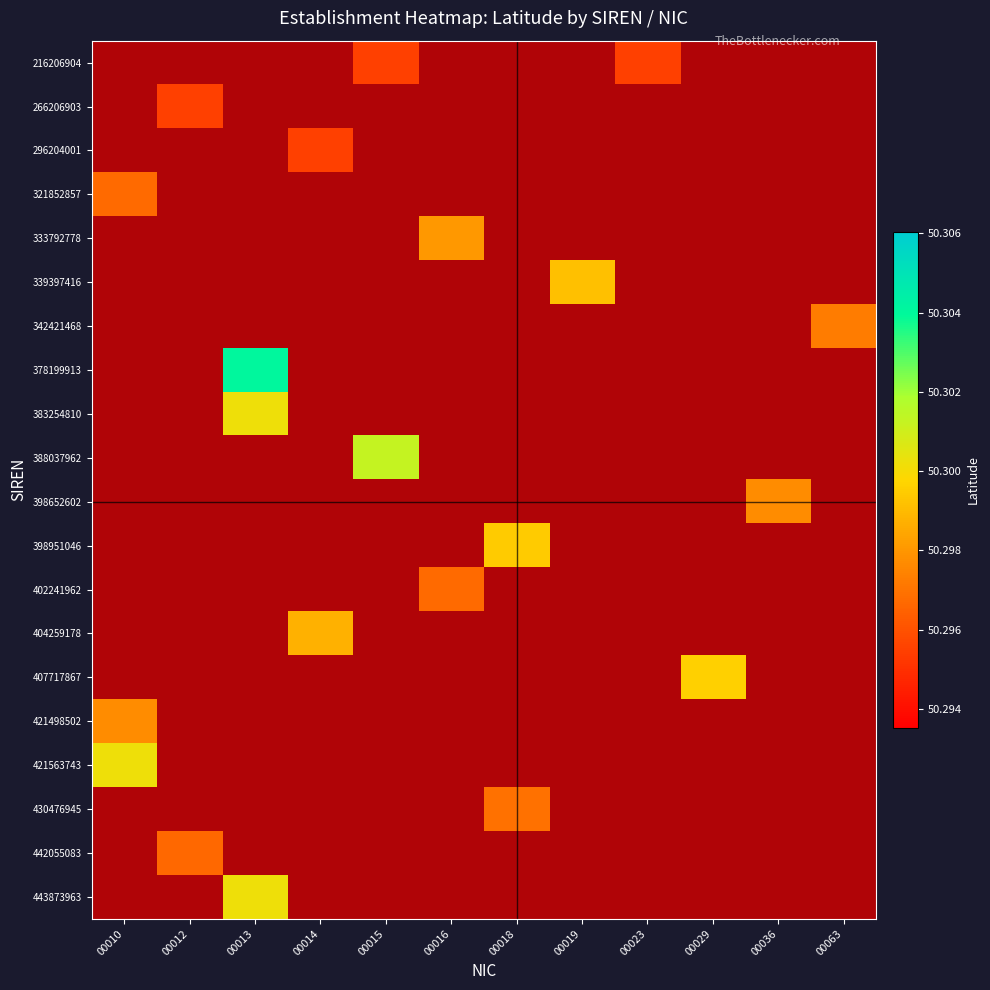

Which label corresponds to the smallest value in the chart?

00015